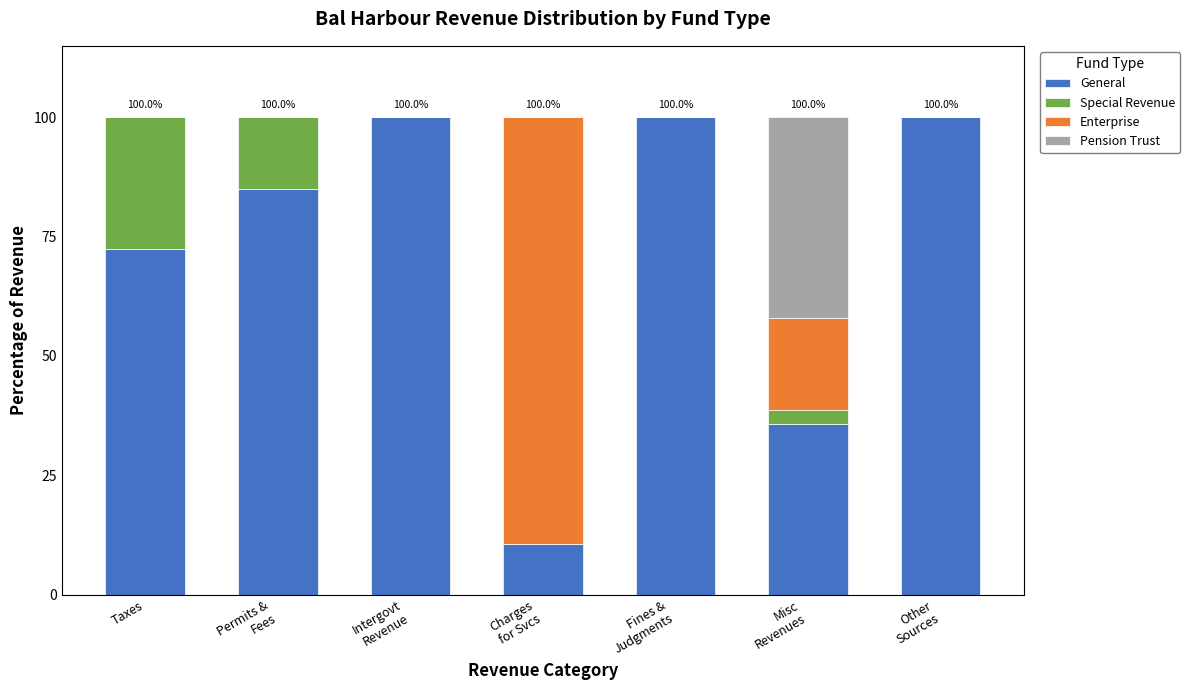

Where is General nearest to the value 55?

Taxes